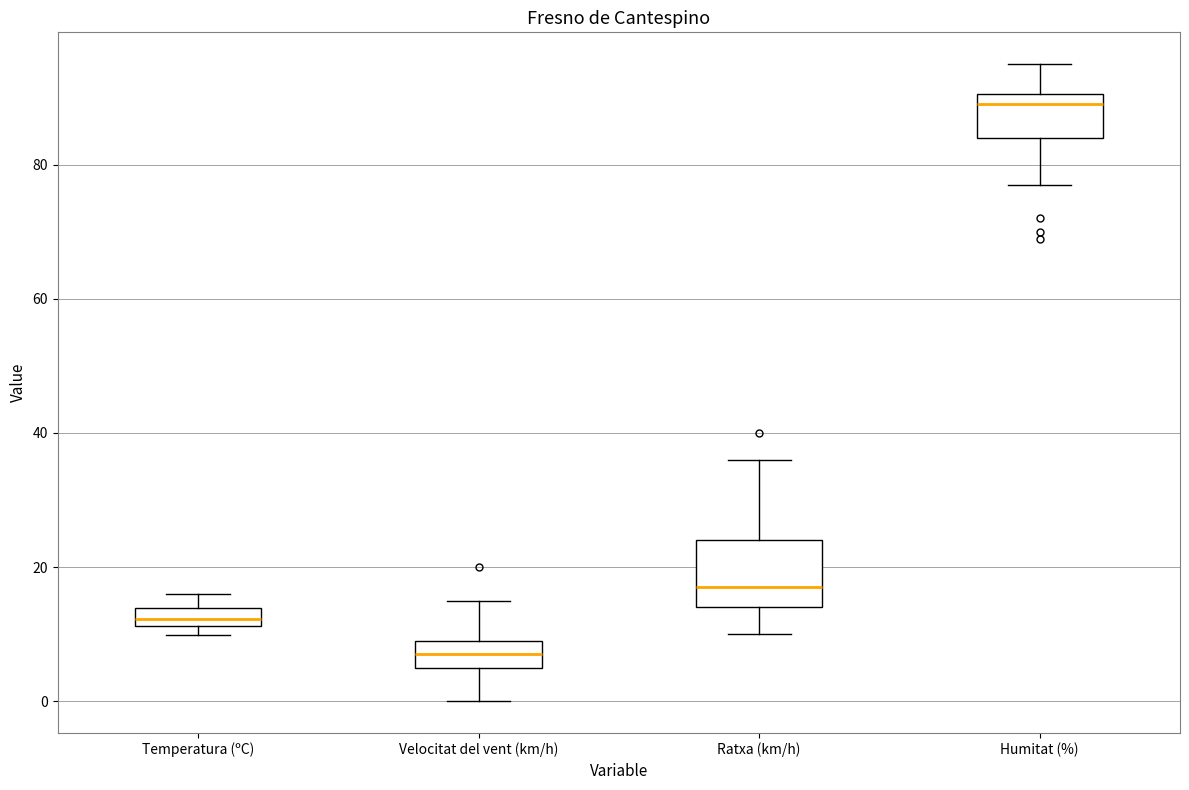

Which box is the tallest, from its lower edge to its upper edge?

Ratxa (km/h)